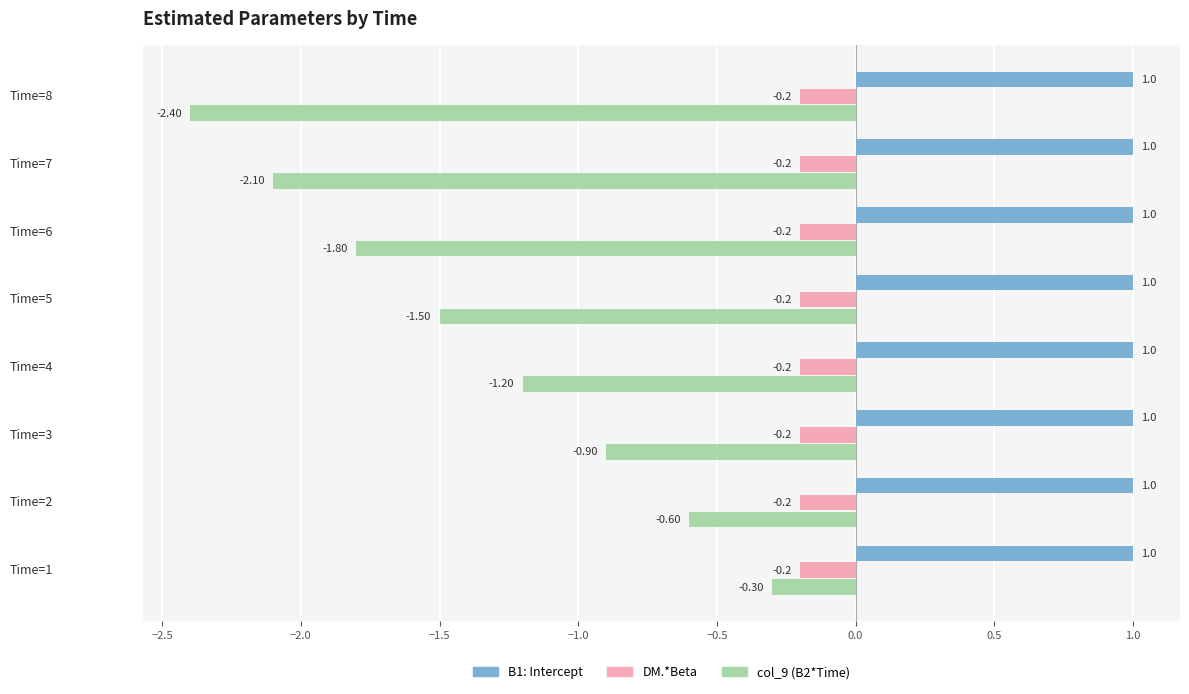

Is the value of DM.*Beta at Time=4 greater than the value of col_9 (B2*Time) at Time=3?

Yes